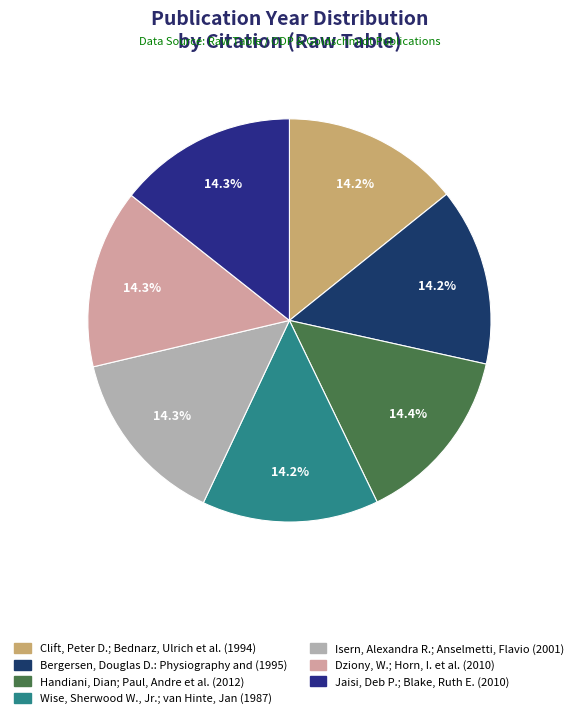

To the nearest percent, what is the average slice percentage?

14%